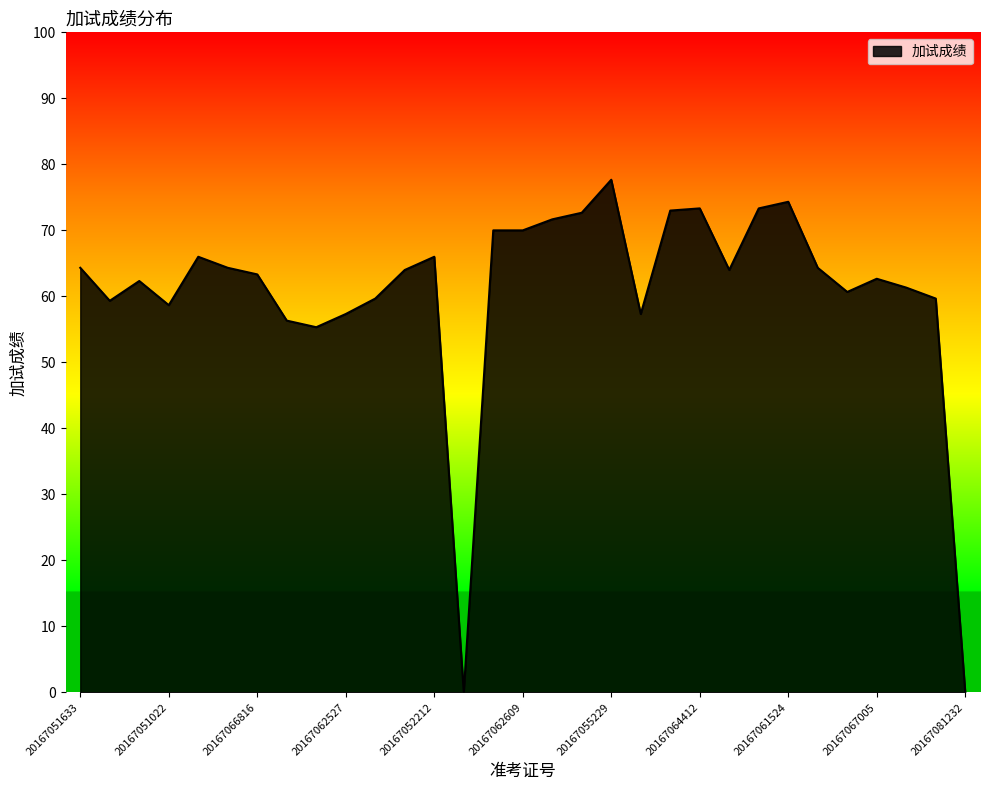

What is the maximum value shown in the chart?

77.7